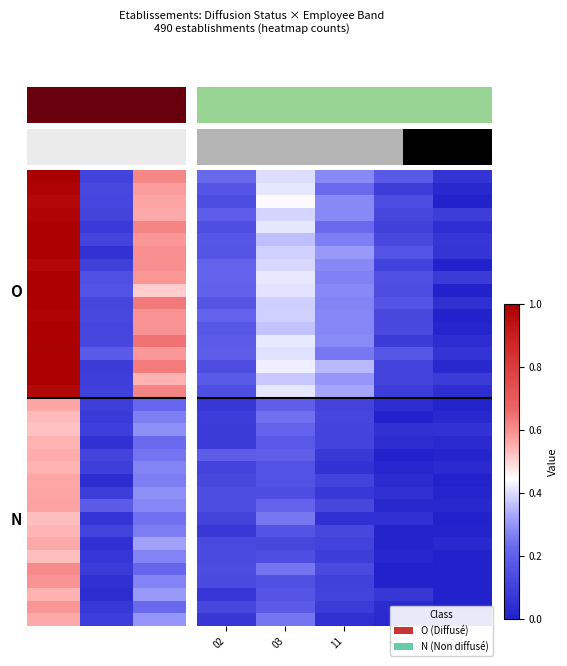

What is the difference between the highest and lowest values at 11?

0.3